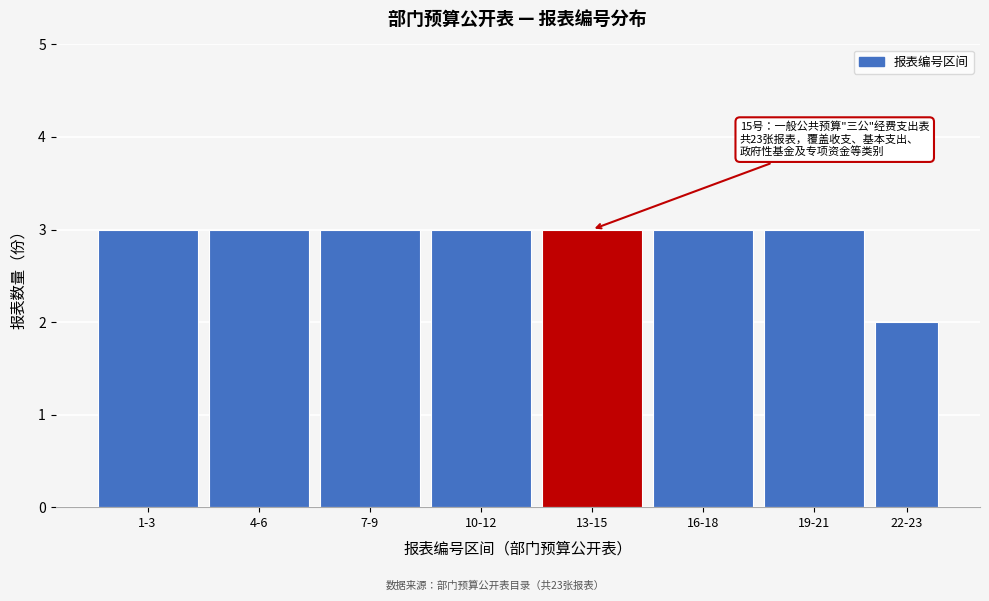

Reading right to left, list all the values displayed in this chart.

2	3	3	3	3	3	3	3